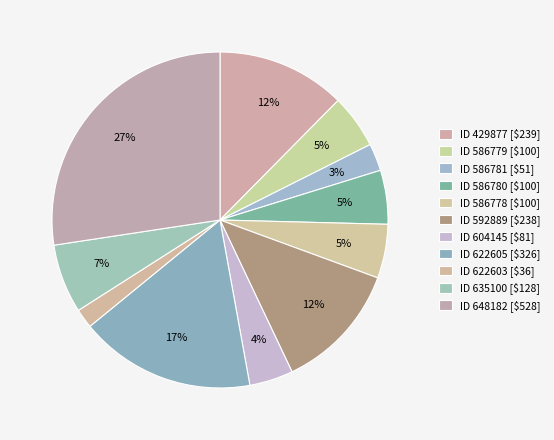

Is there a majority slice in this chart?

No